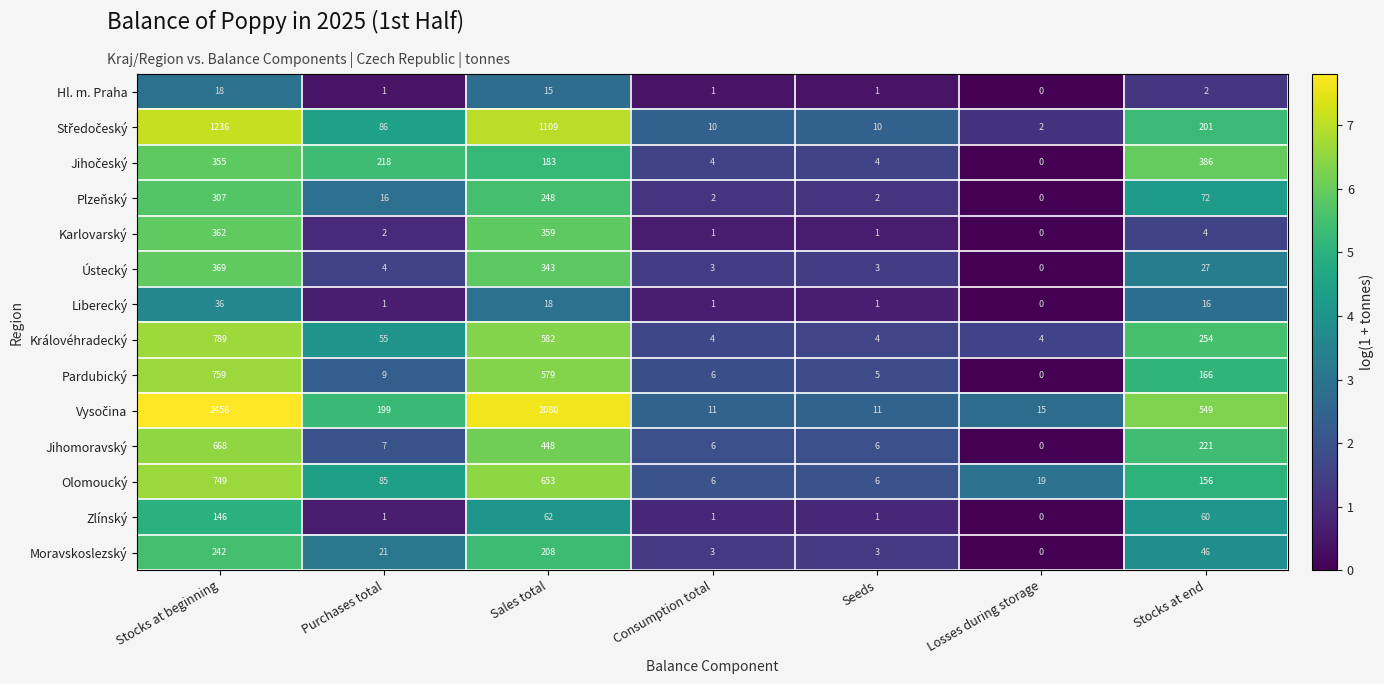

Which category has the lowest value across all series?

Losses during storage